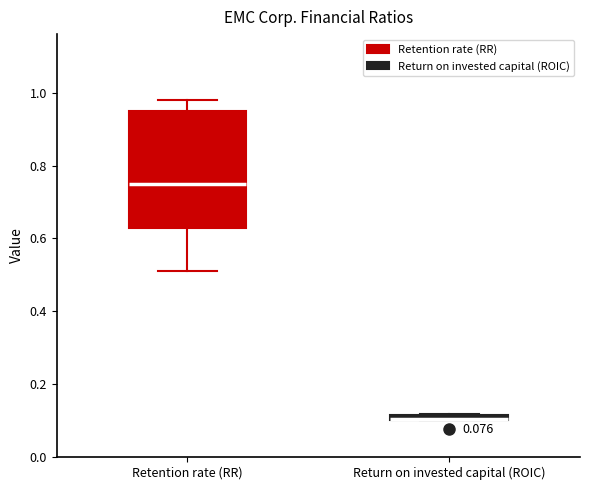

Which box is the tallest, from its lower edge to its upper edge?

Retention rate (RR)